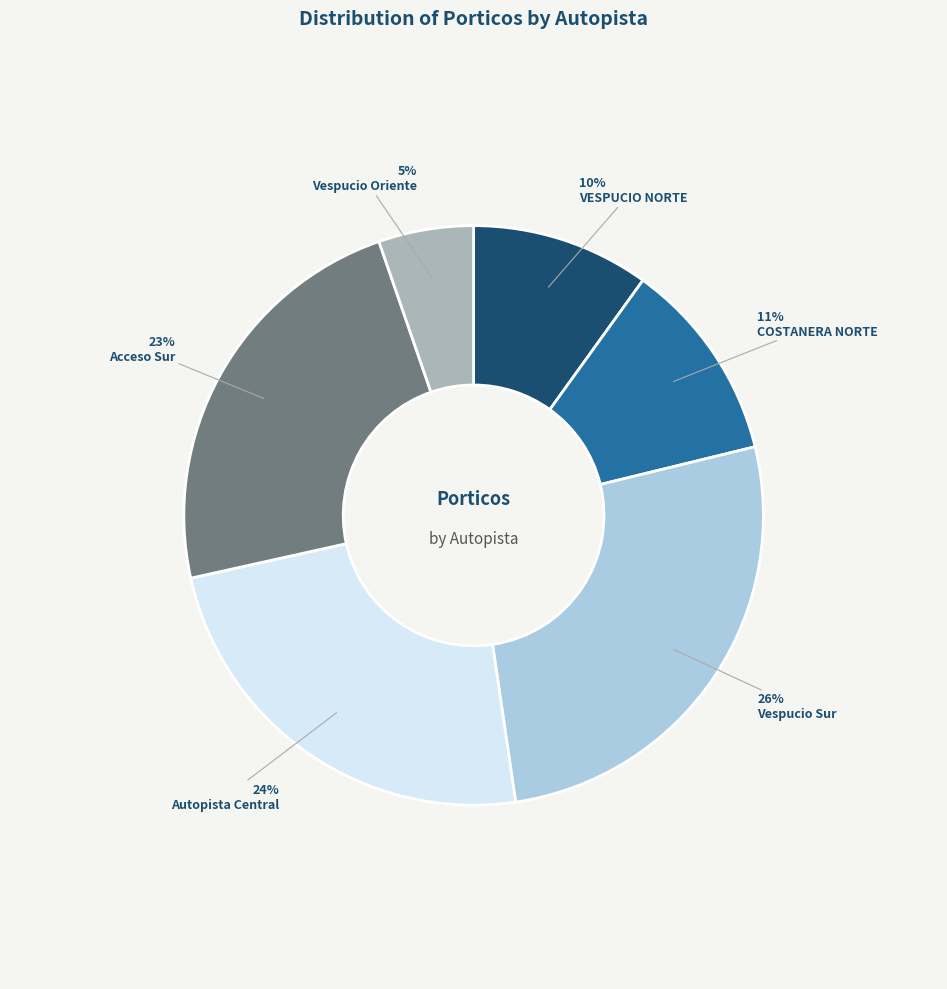

The Vespucio Oriente slice represents 5% of the pie. True or false?

True